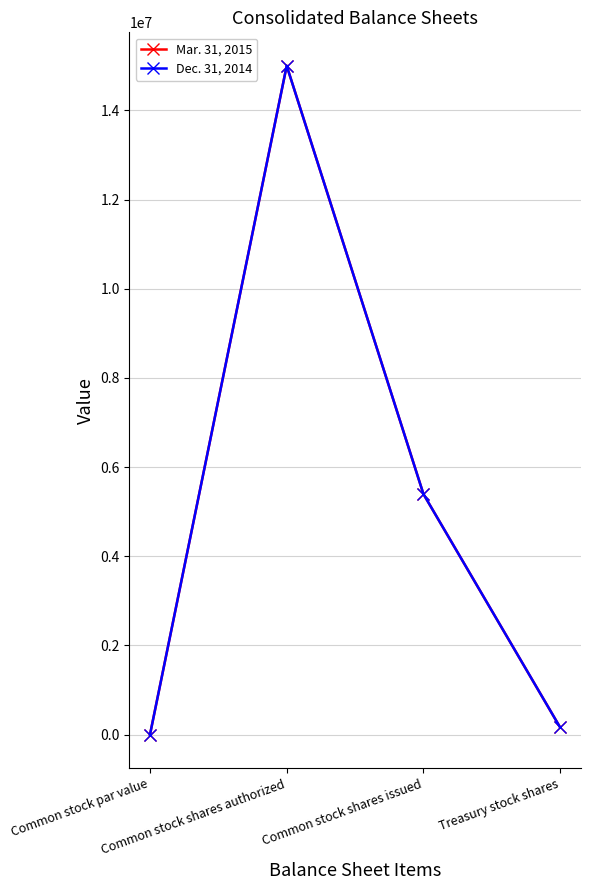

The value of Dec. 31, 2014 at Treasury stock shares is 161858. True or false?

True